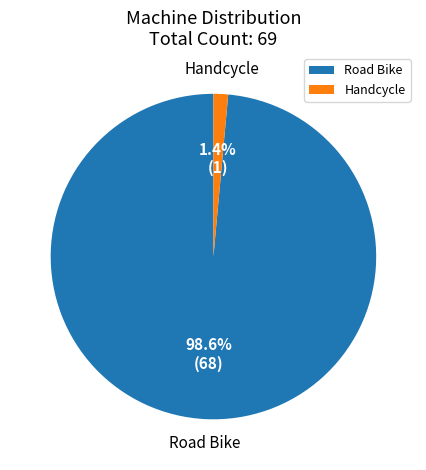

What is the majority slice?

Road Bike